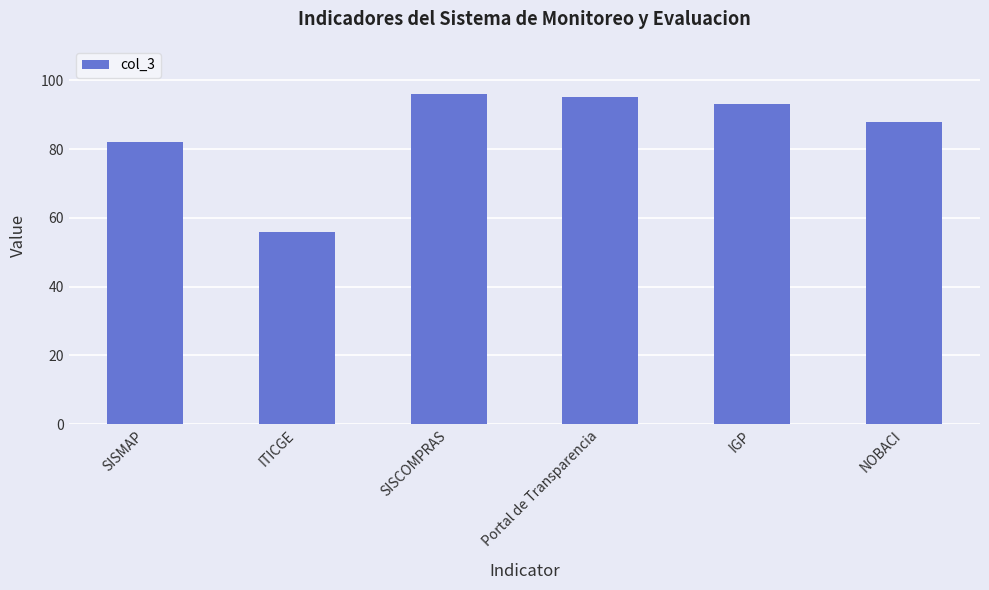

Rank the categories by value from highest to lowest.

SISCOMPRAS, Portal de Transparencia, IGP, NOBACI, SISMAP, ITICGE